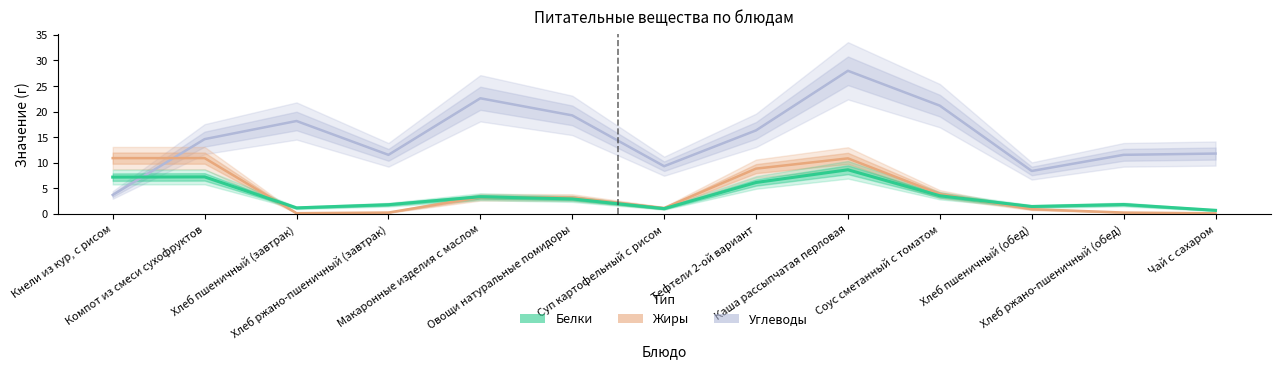

Which category has the highest value across all series?

Каша рассыпчатая перловая